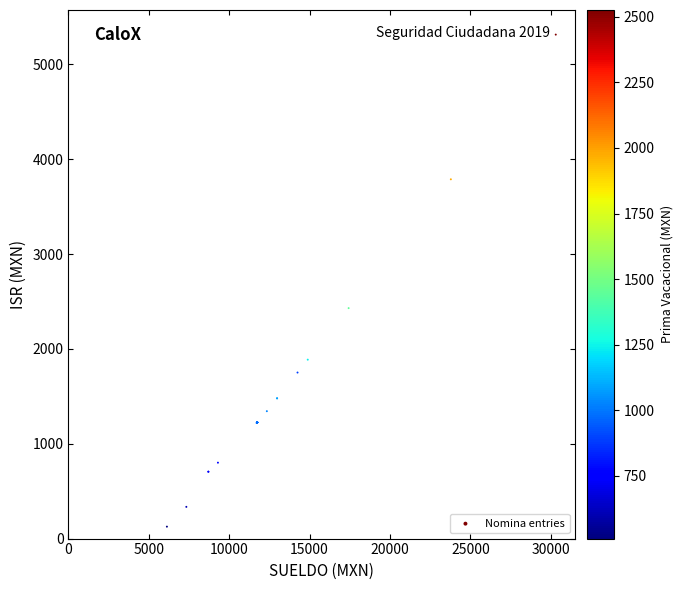

What Y value in the scatter plot is closest to 2719?

2429.5